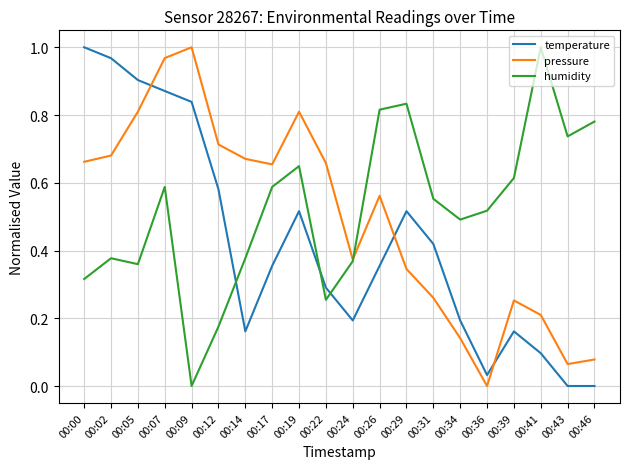

How many lines are shown in the chart?

3